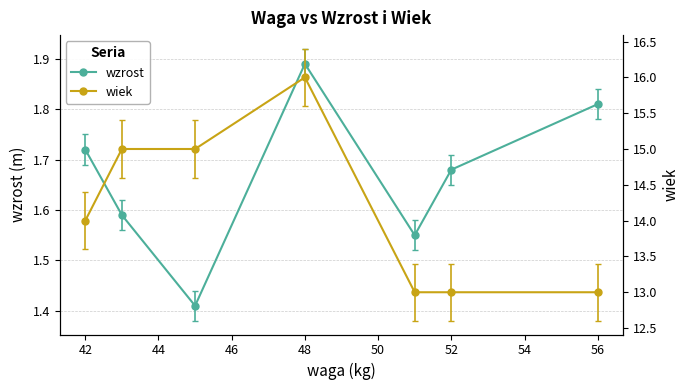

The value of wzrost at 48 is 0.9. True or false?

False